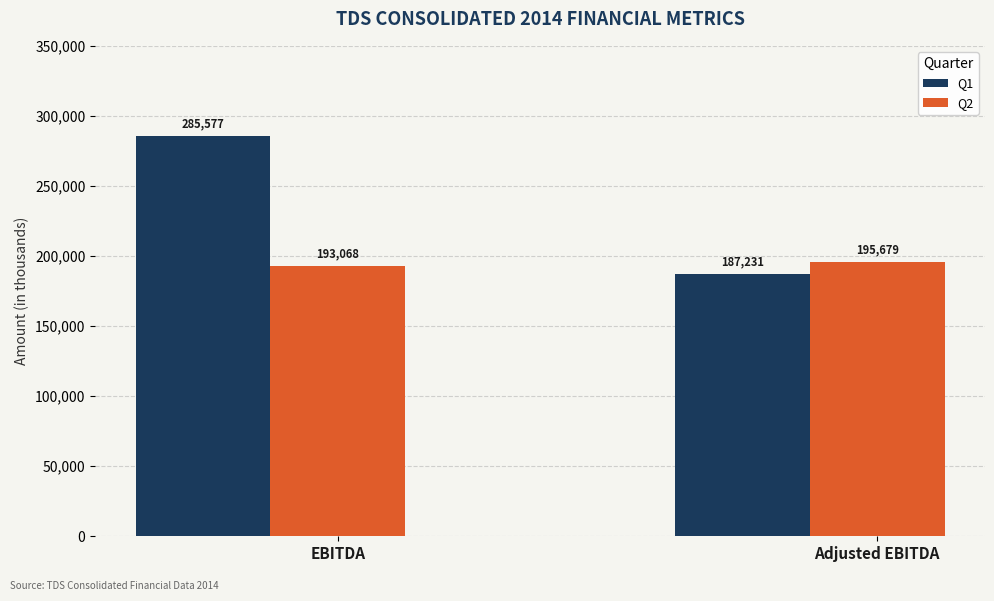

Is it true that Q1 equals 285577 at EBITDA?

True